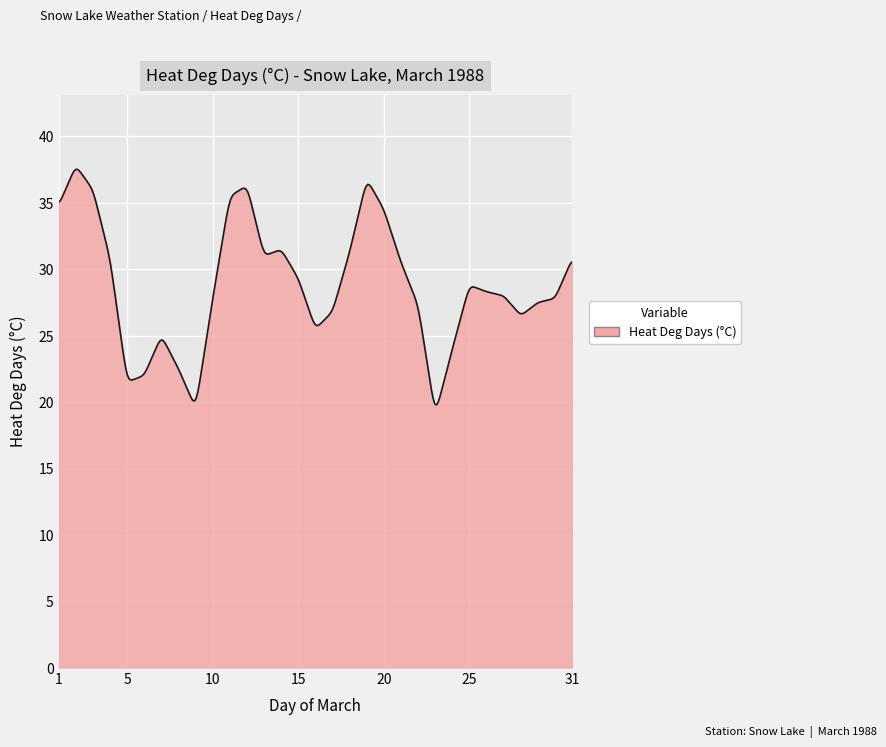

What is the difference between the maximum and minimum values?

17.7